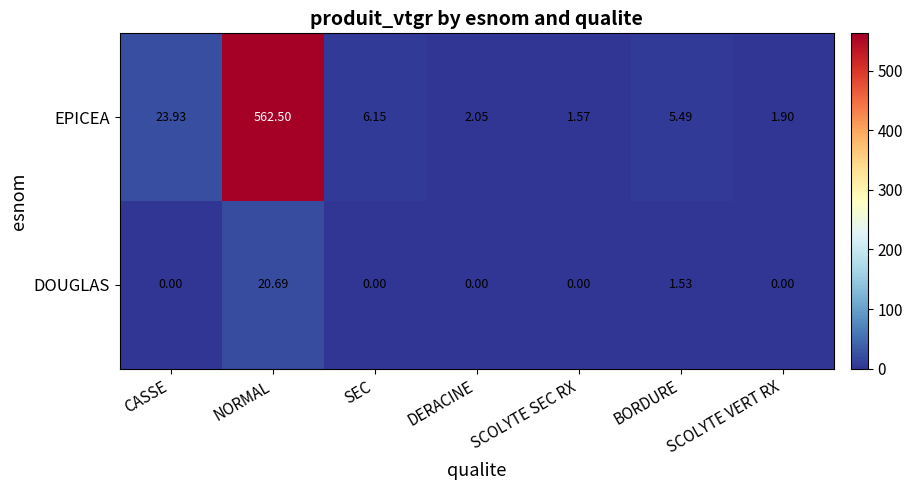

Which series changed the most between NORMAL and SCOLYTE VERT RX?

EPICEA